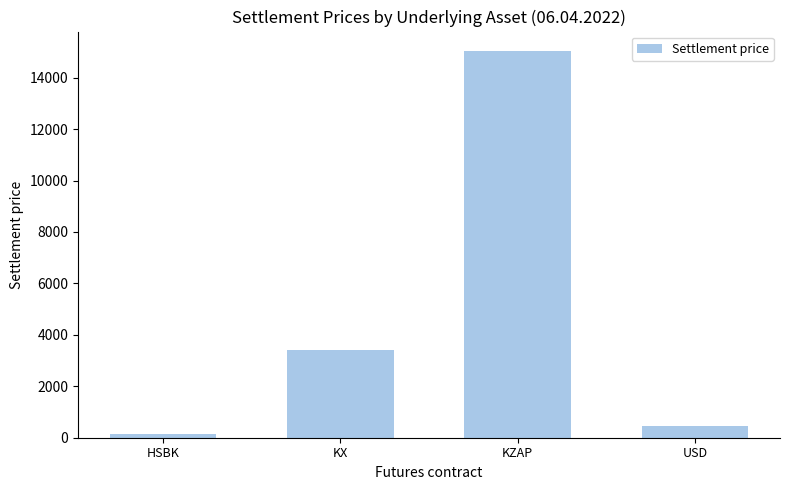

What is the change in value from HSBK to USD?

+346.3